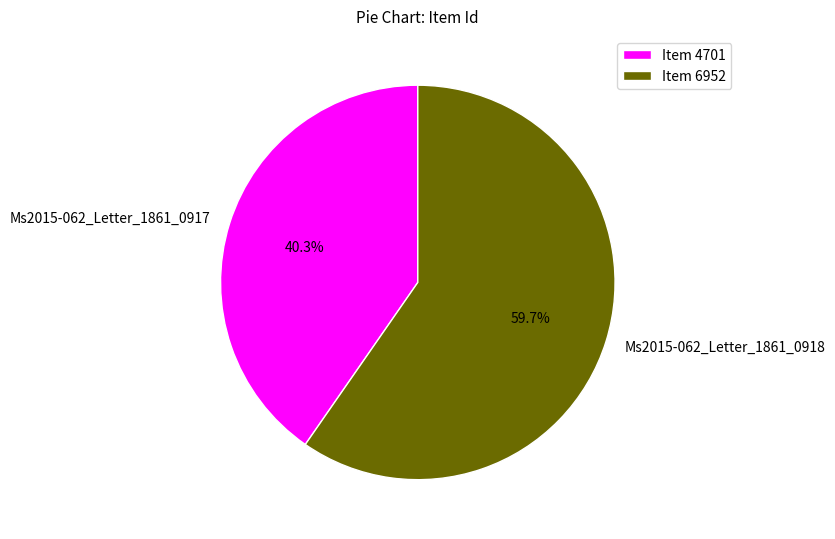

To the nearest percent, what percentage of the pie is Ms2015-062_Letter_1861_0918?

60%